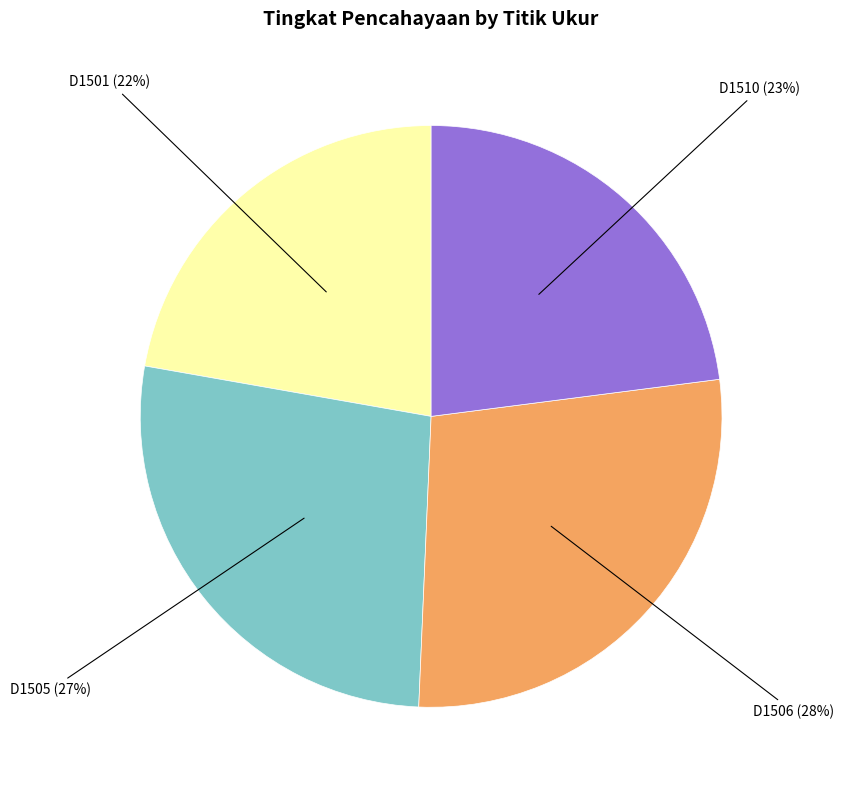

Is there any slice that represents more than half of the pie?

No